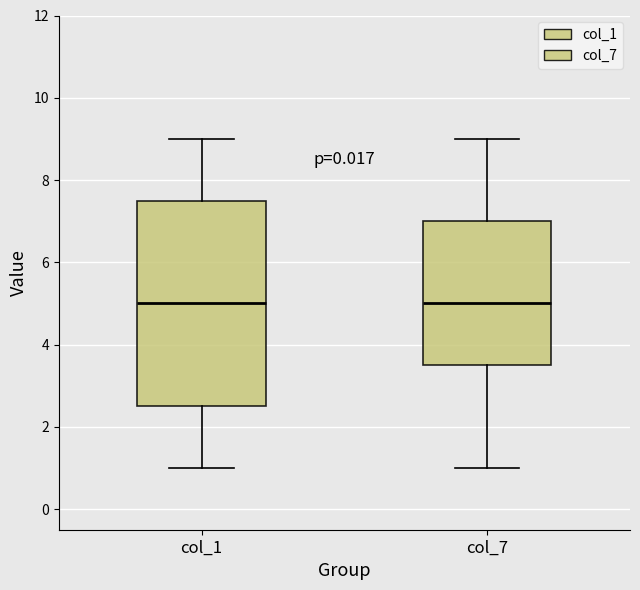

Where is the lower edge of the box for col_7 on the y-axis? The values are not printed on the chart, so give them approximately, as read against the axis.

3.6